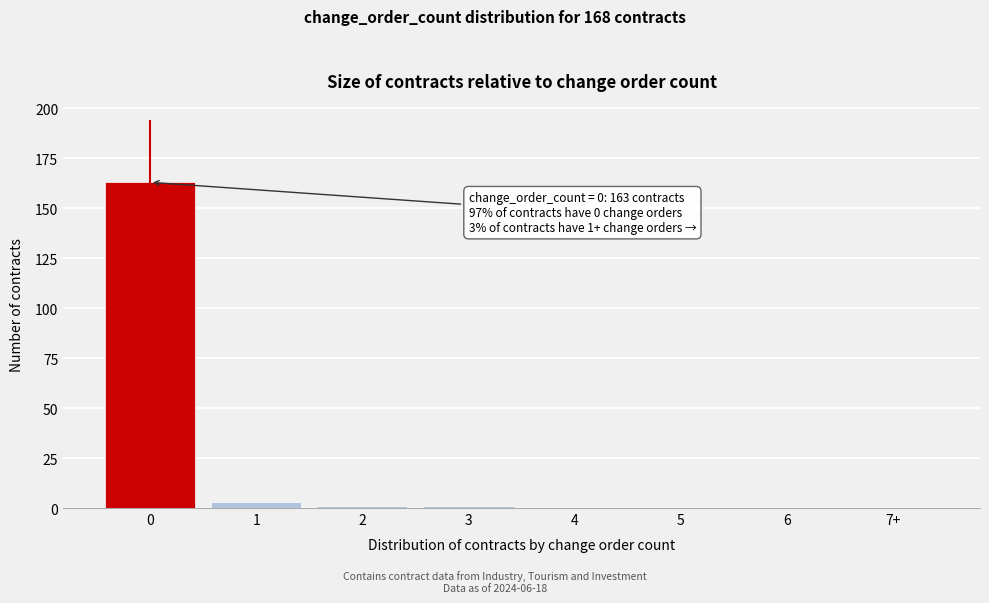

Reading left to right, transcribe all the data shown in this chart.

0=163	1=3	2=1	3=1	4=0	5=0	6=0	7+=0